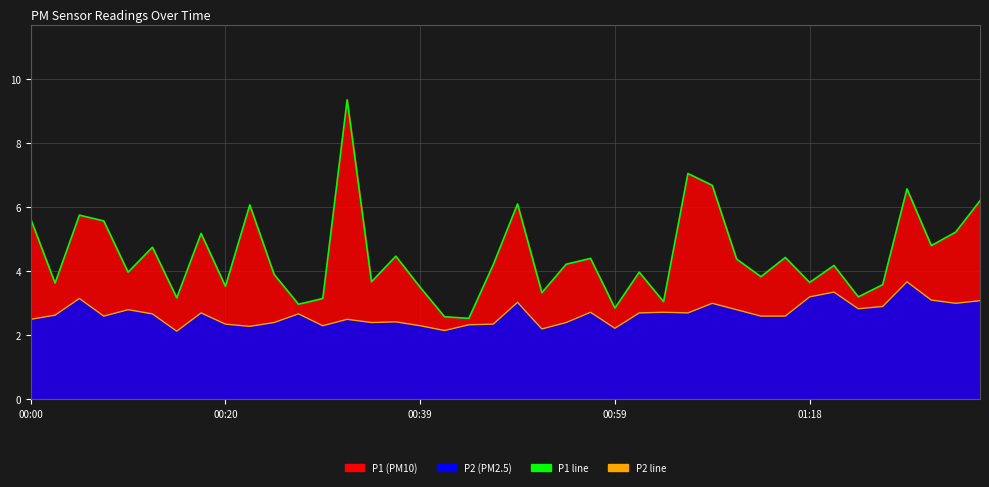

What is the difference between the maximum and minimum values in the P1 line series?

6.8